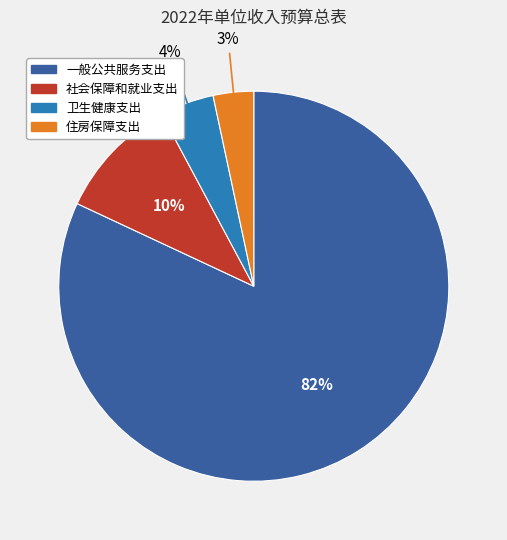

Do 住房保障支出 and 社会保障和就业支出 together represent more than half of the pie?

No